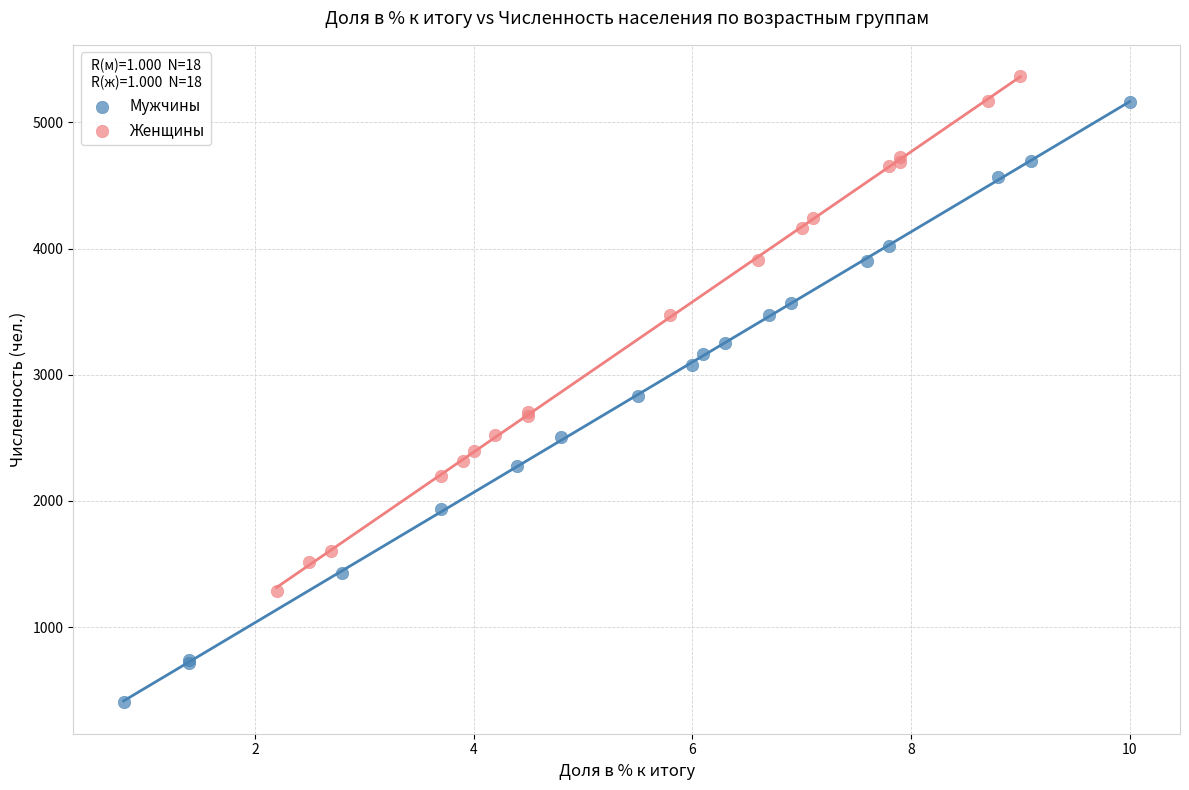

Which series has the widest spread of Y values?

Мужчины